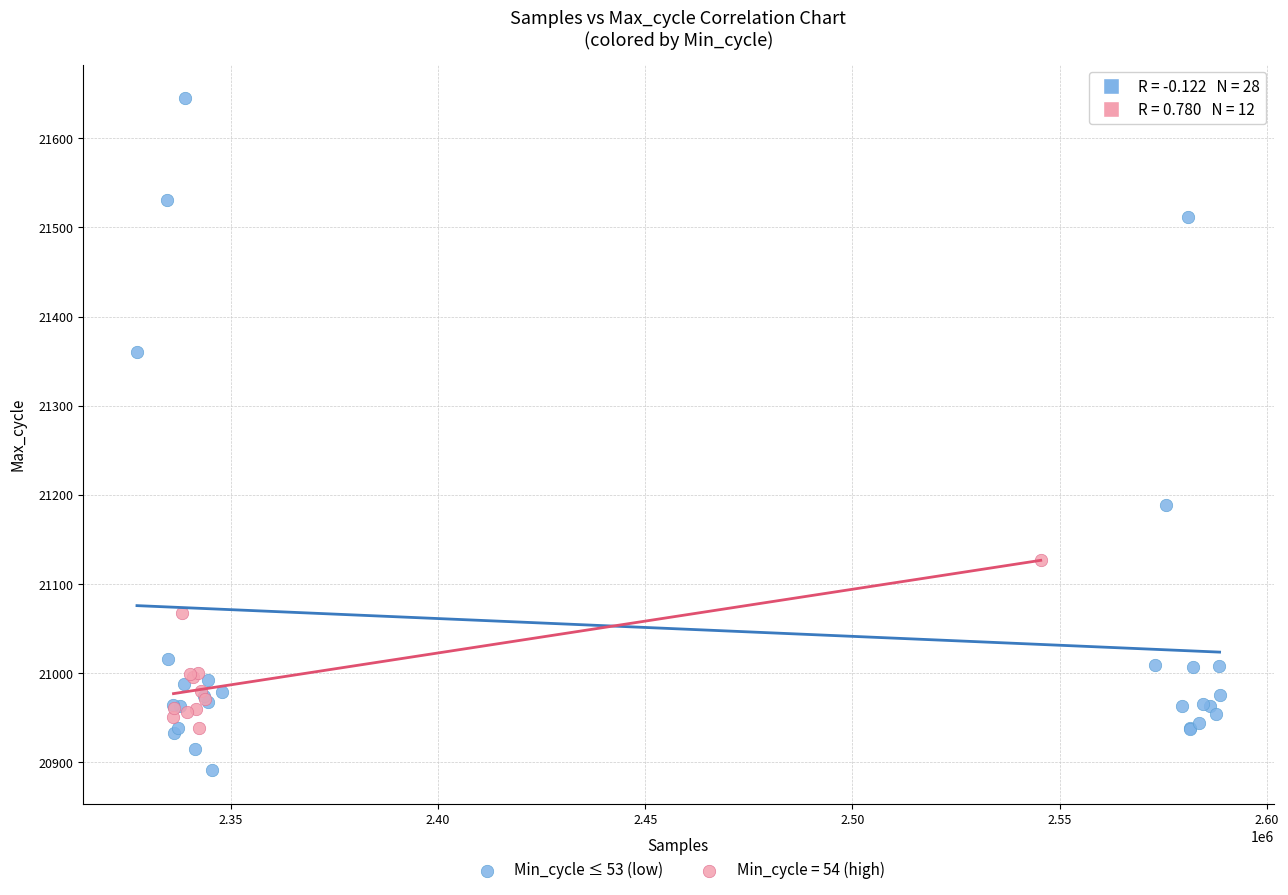

Which series has the widest spread of Y values?

Min_cycle ≤ 53 (low)